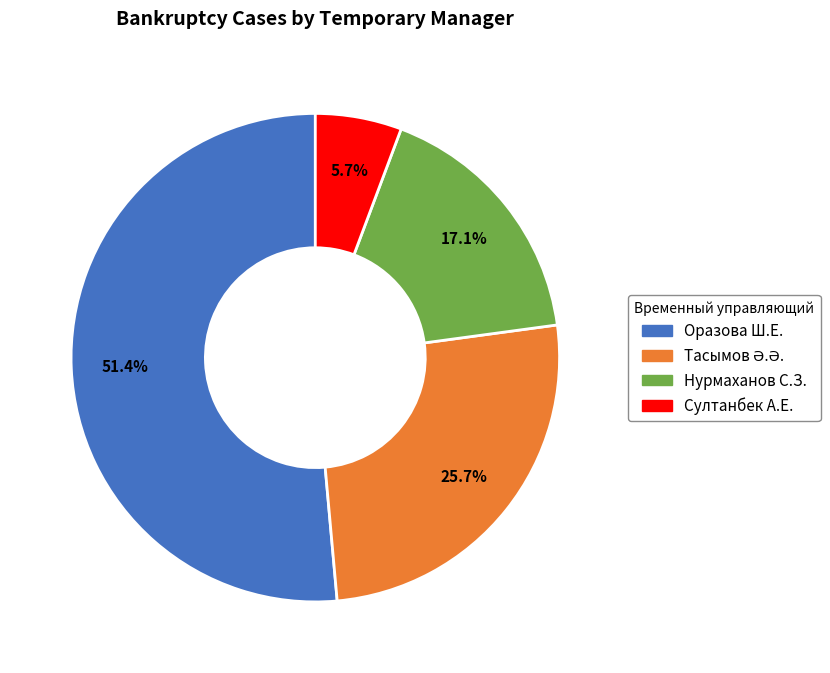

Which category accounts for the majority?

Оразова Ш.Е.